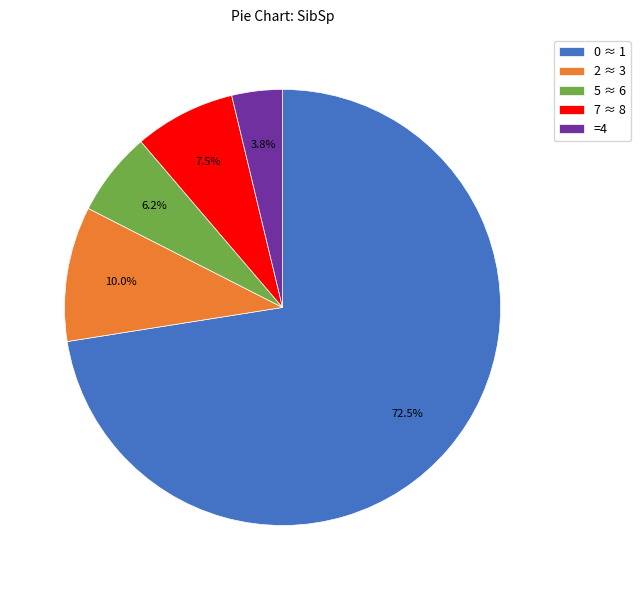

Rank the categories by value from highest to lowest.

0 ≈ 1, 2 ≈ 3, 7 ≈ 8, 5 ≈ 6, =4